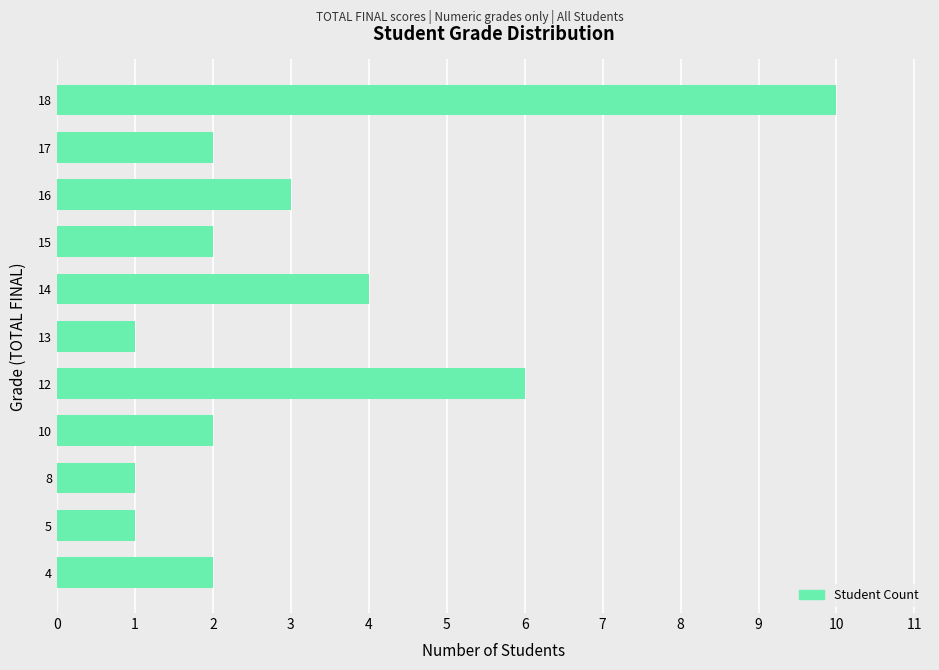

The chart shows a value of 10 at 18. True or false?

True